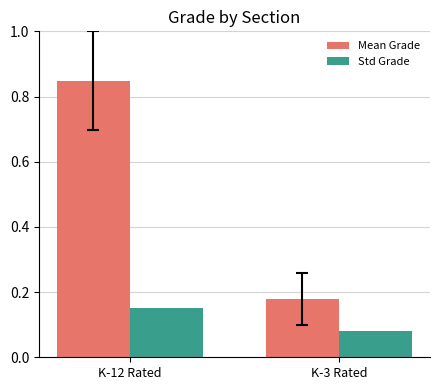

At which label is Std Grade closest to 0?

K-3 Rated